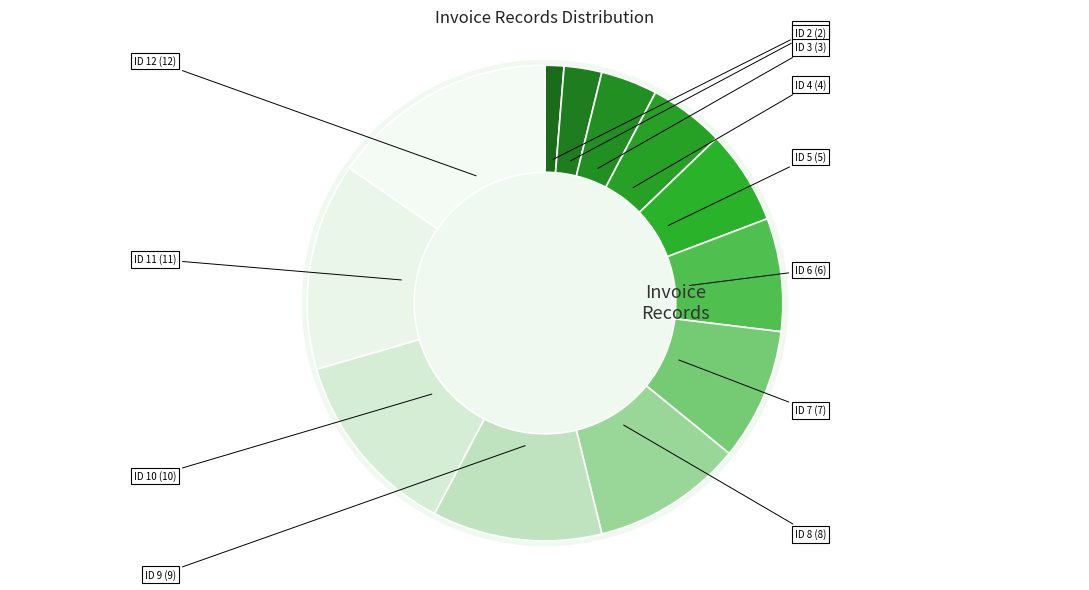

Which category has the biggest portion of the pie?

ID 12